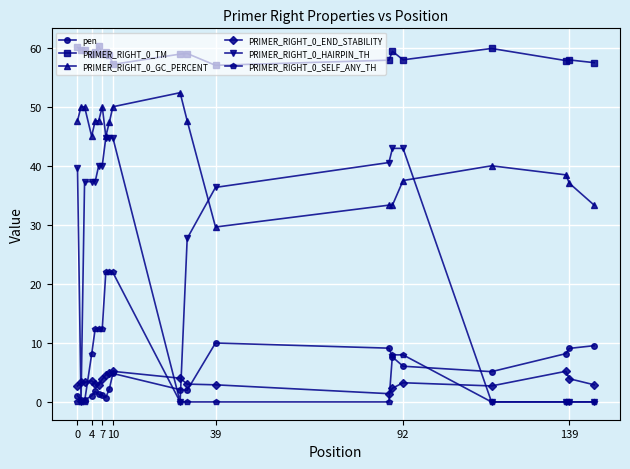

Which series has the largest total across all categories?

PRIMER_RIGHT_0_TM